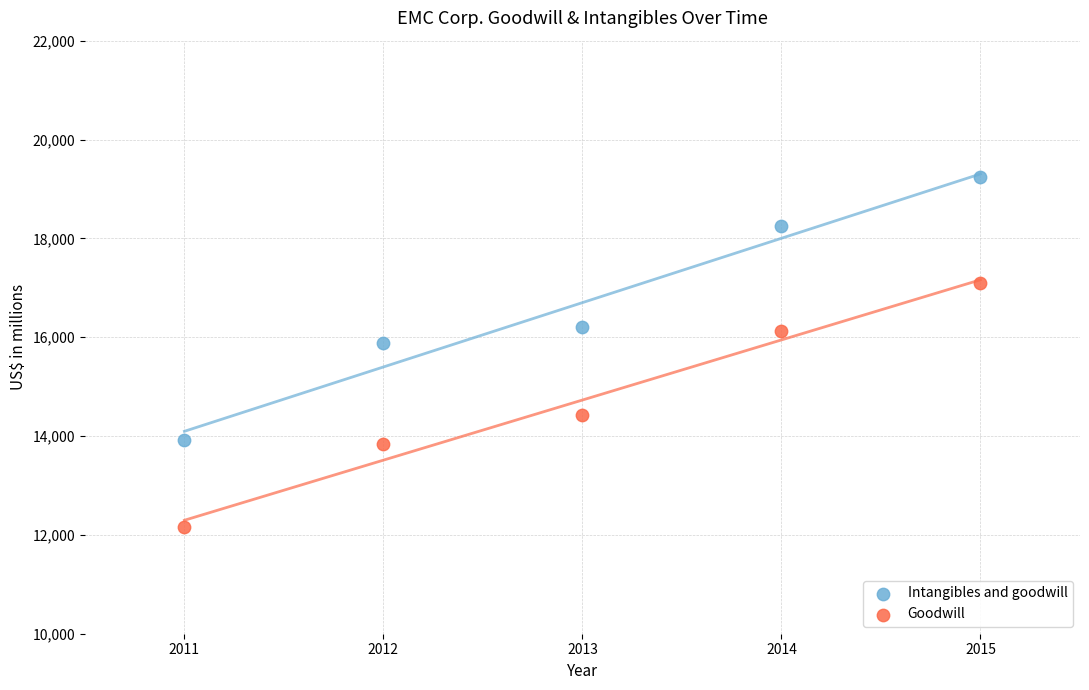

Which series contains the highest Y value?

Intangibles and goodwill